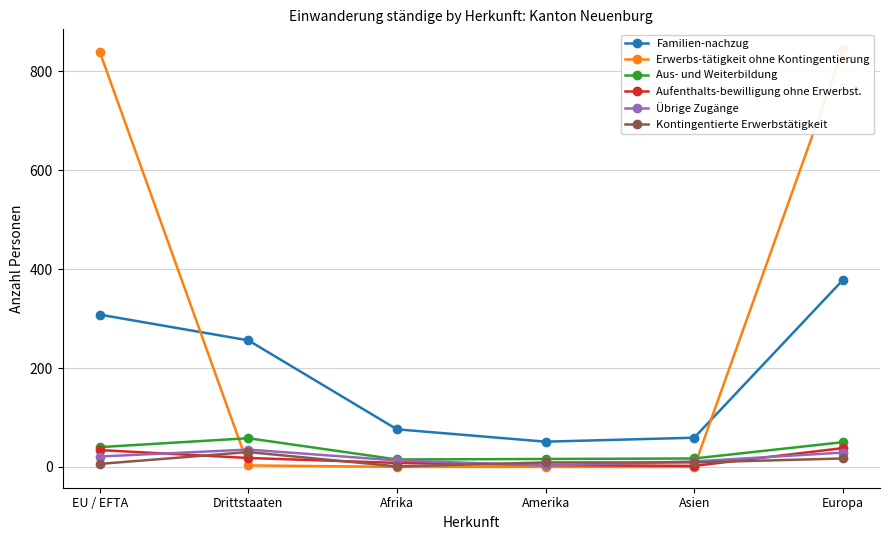

True or false: Familien-nachzug and Aus- und Weiterbildung cross at least once.

False